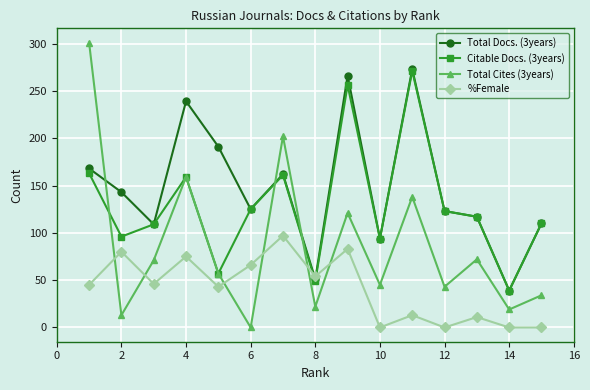

What is the difference between the second highest and minimum values in the Total Cites (3years) series?

202